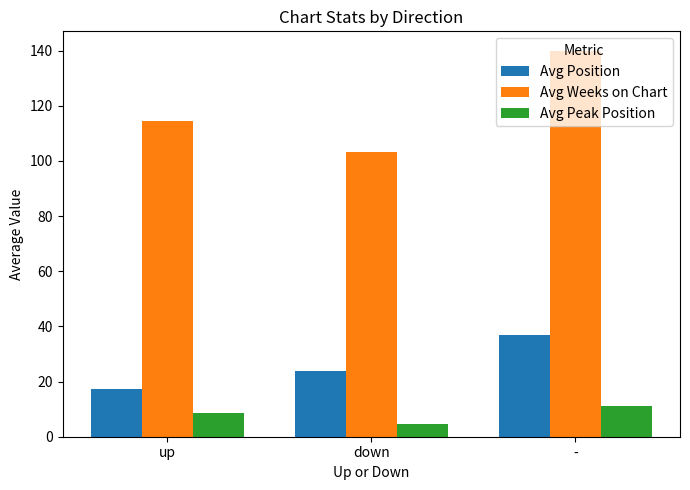

What is the lowest value of the Avg Peak Position series?

4.5